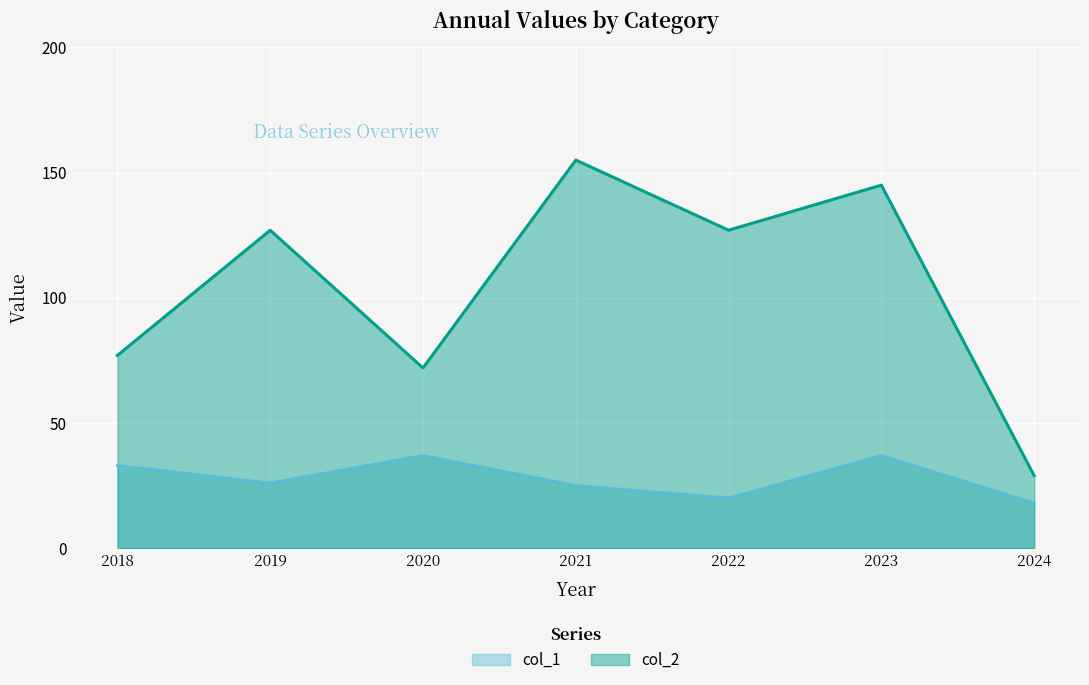

List the series in order of their peak value, lowest first.

col_1, col_2